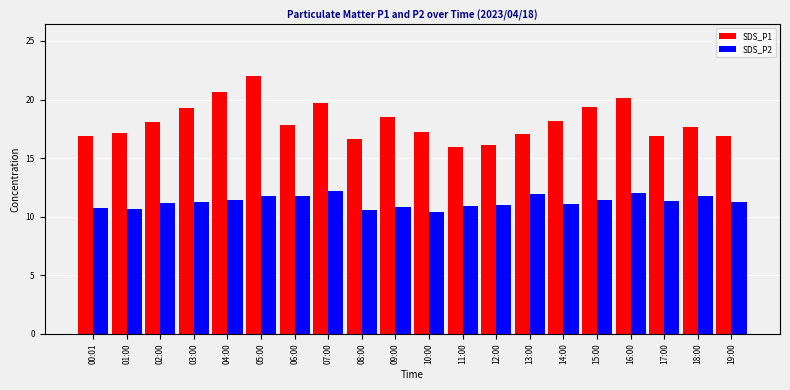

Read the SDS_P1 value at 14:00.

18.2